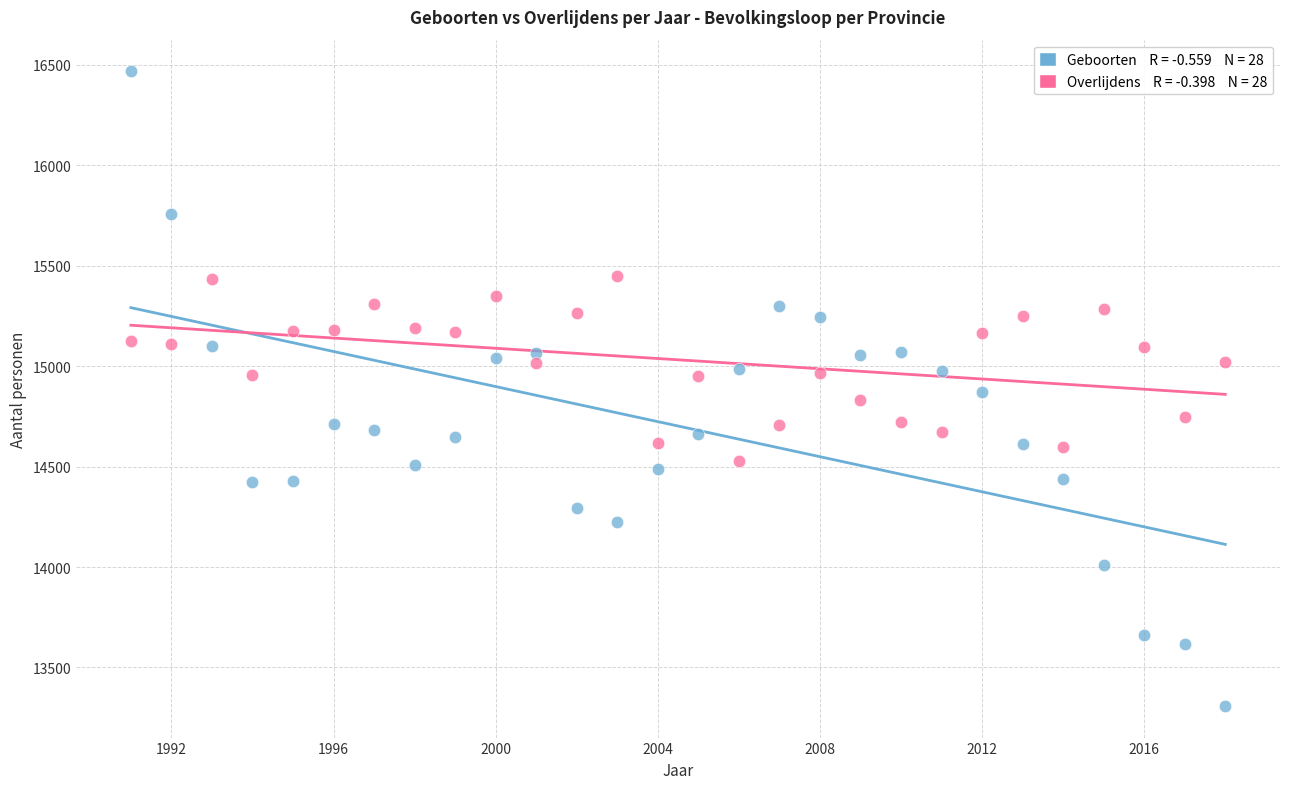

Across all data points, what is the range of Y values (max minus min)?

3159